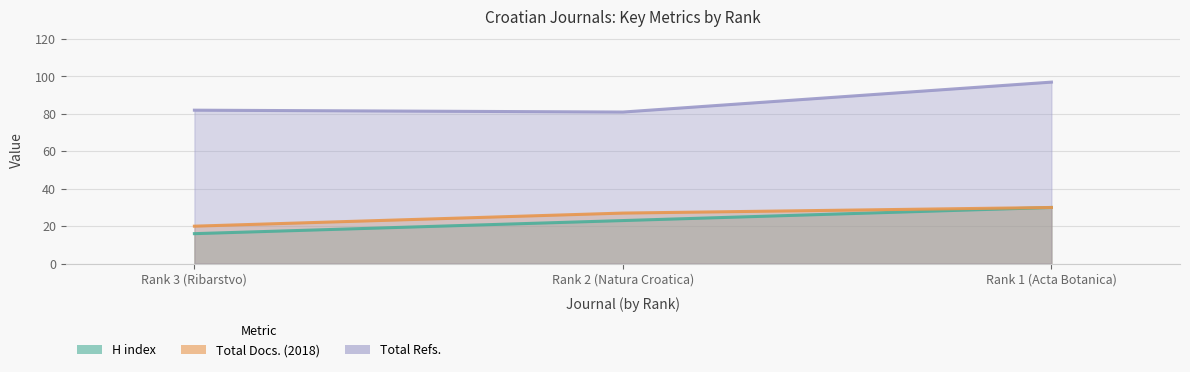

Which has a higher value, Rank 3 (Ribarstvo) or Rank 2 (Natura Croatica)?

Rank 2 (Natura Croatica)